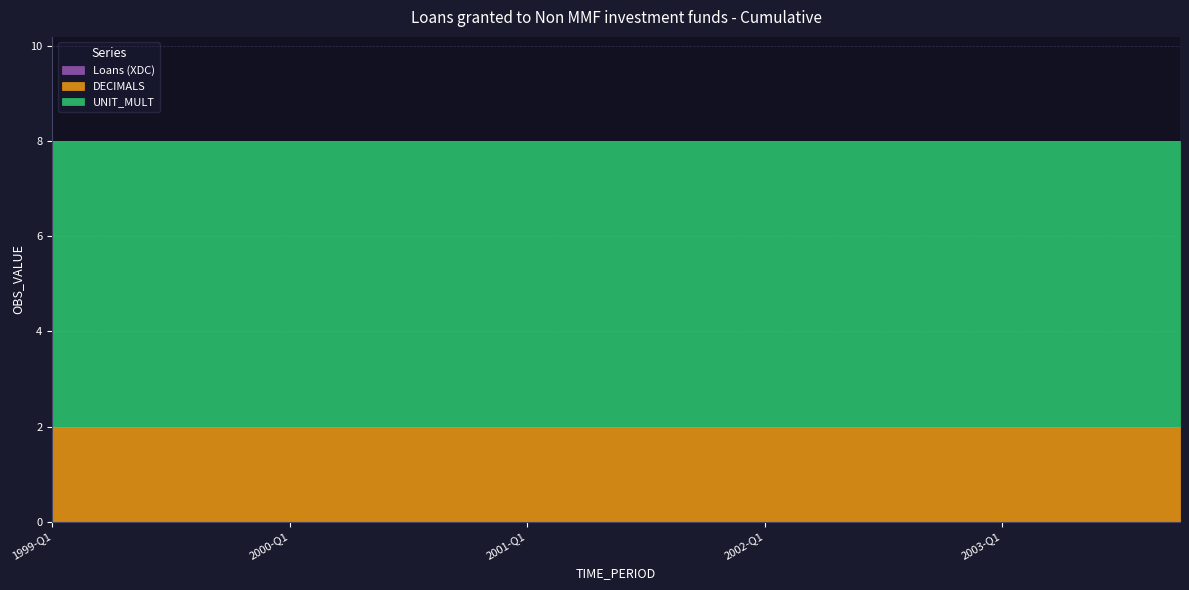

List the labels in order of UNIT_MULT value, smallest first.

1999-Q1, 1999-Q2, 1999-Q3, 1999-Q4, 2000-Q1, 2000-Q2, 2000-Q3, 2000-Q4, 2001-Q1, 2001-Q2, 2001-Q3, 2001-Q4, 2002-Q1, 2002-Q2, 2002-Q3, 2002-Q4, 2003-Q1, 2003-Q2, 2003-Q3, 2003-Q4